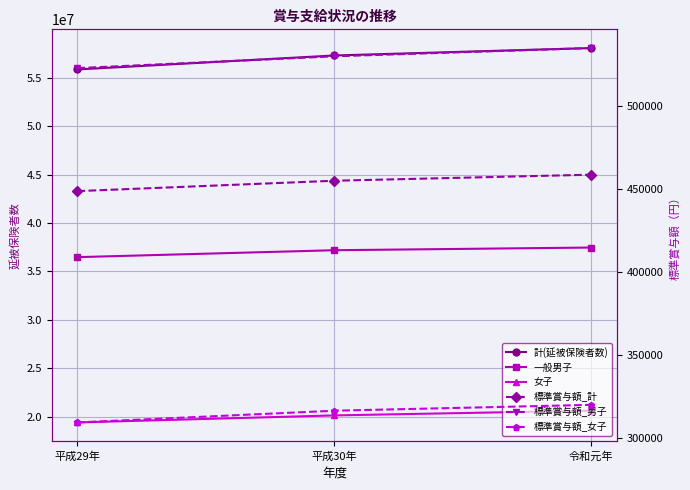

Is this an area chart (filled region under the line)?

No